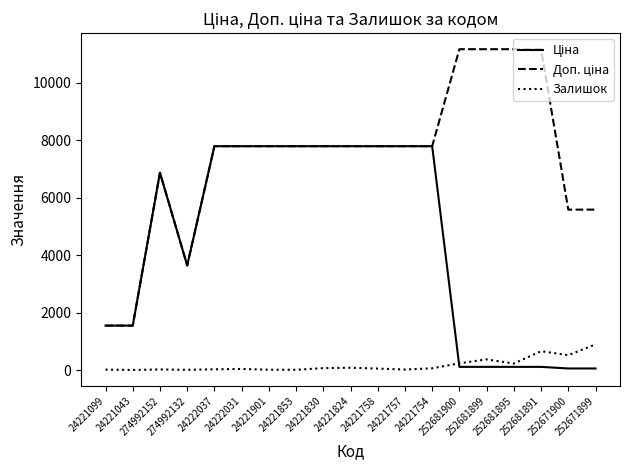

In Ціна, how many points are lower than both neighbors (excluding endpoints)?

1